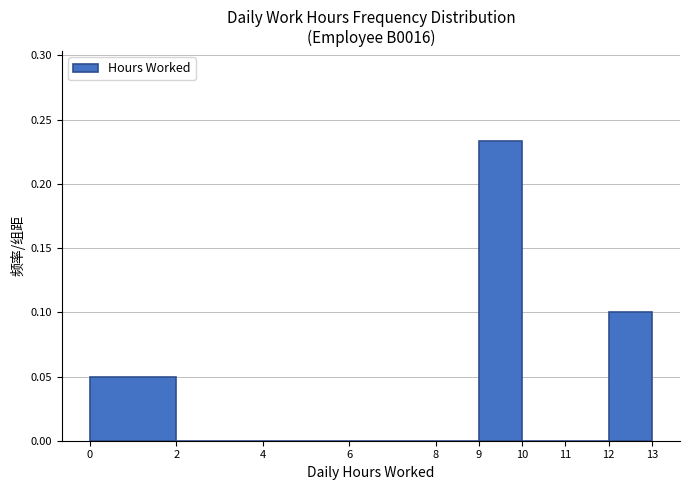

Which range on the x-axis has the tallest bar?

9 to 10